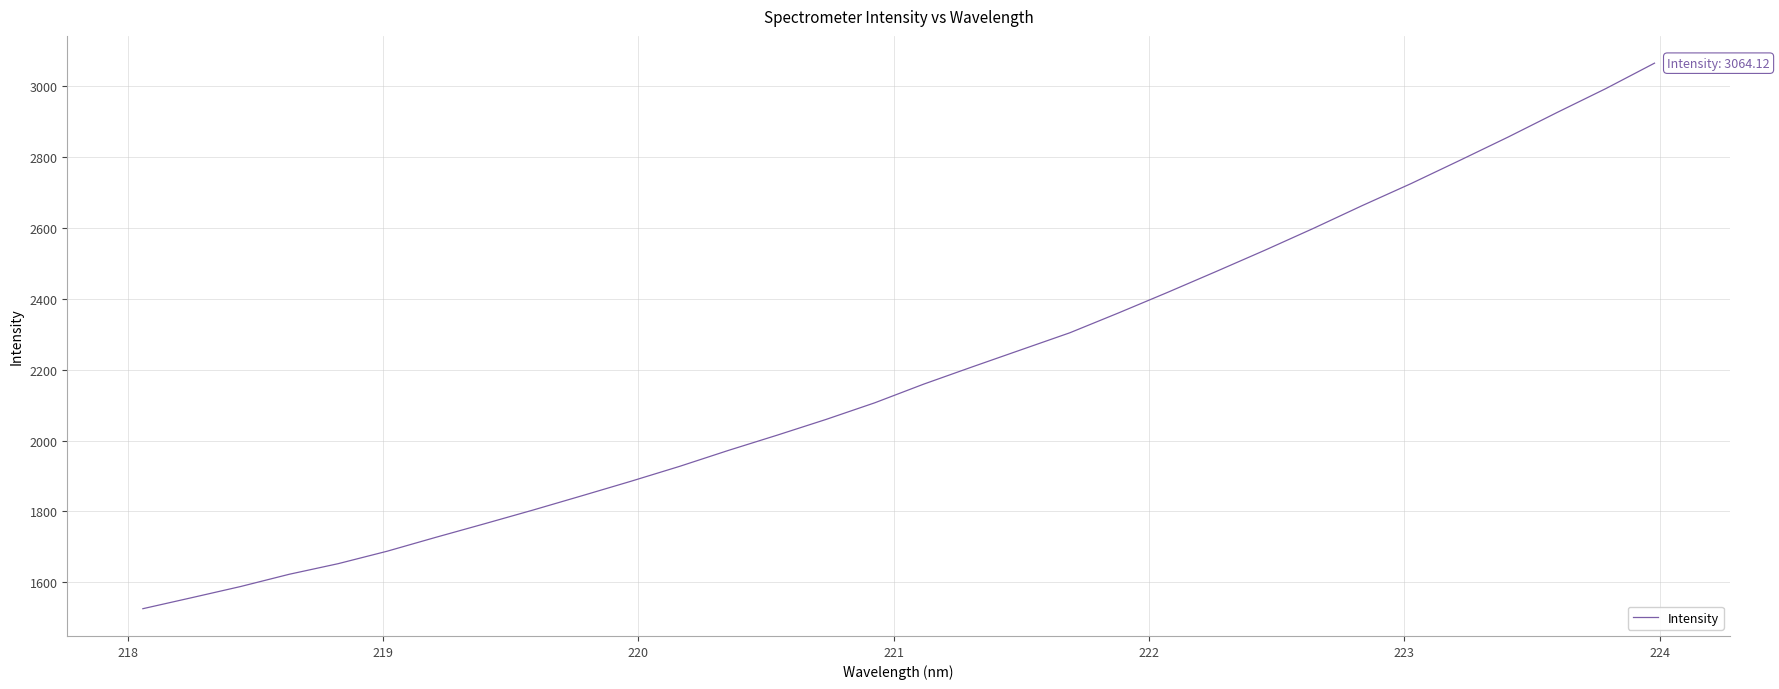

True or false: there are more than 2 points higher than both neighbors.

False